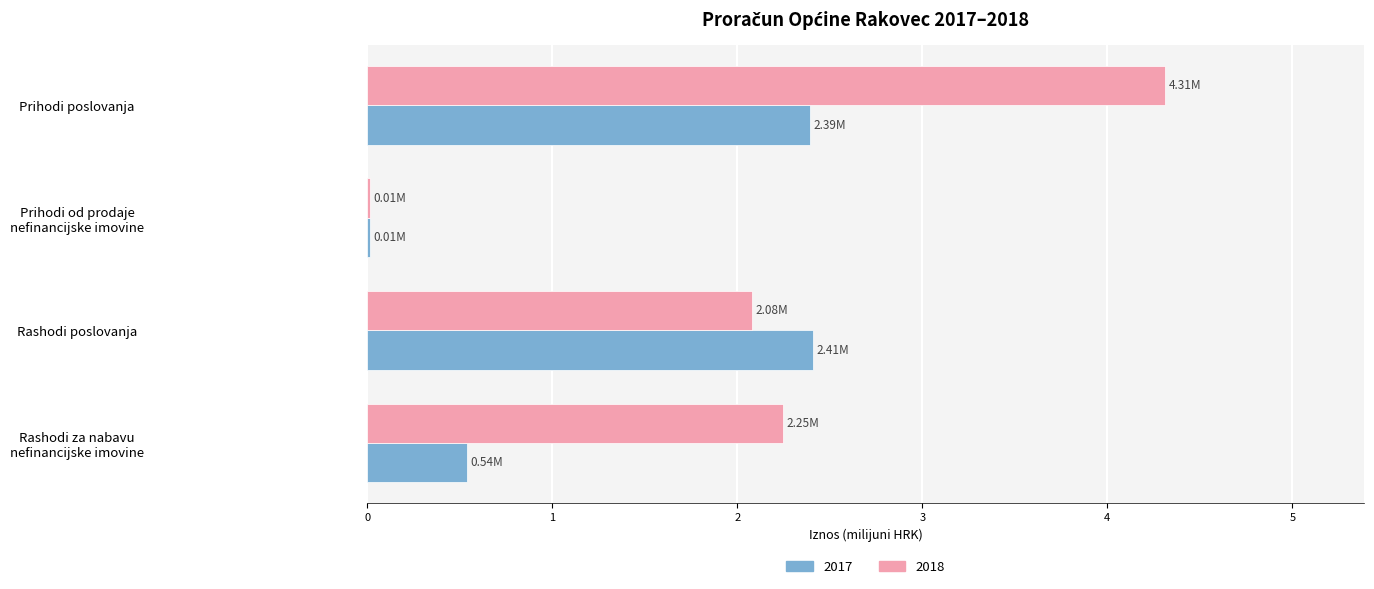

What is the sum of the 2017 values at Prihodi poslovanja and Rashodi poslovanja?

4.8